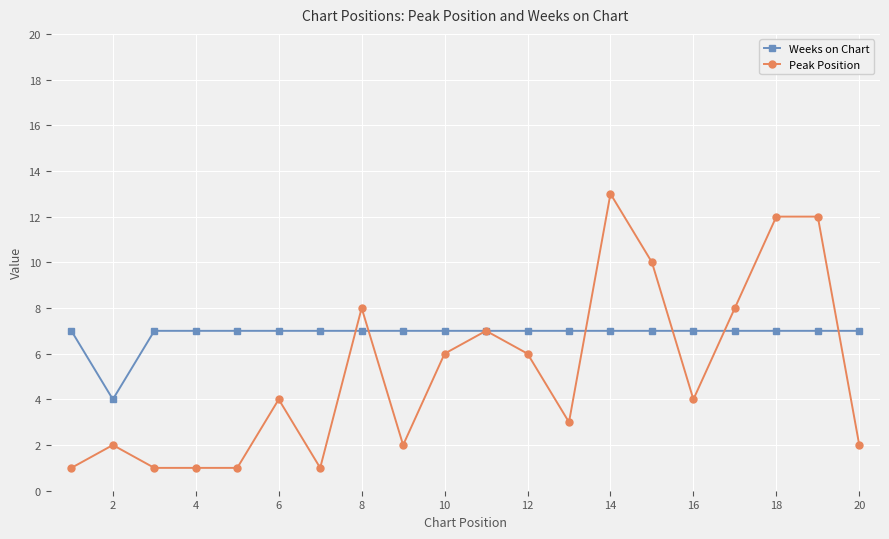

What is the value of the Peak Position point at the 20th from the left?

2